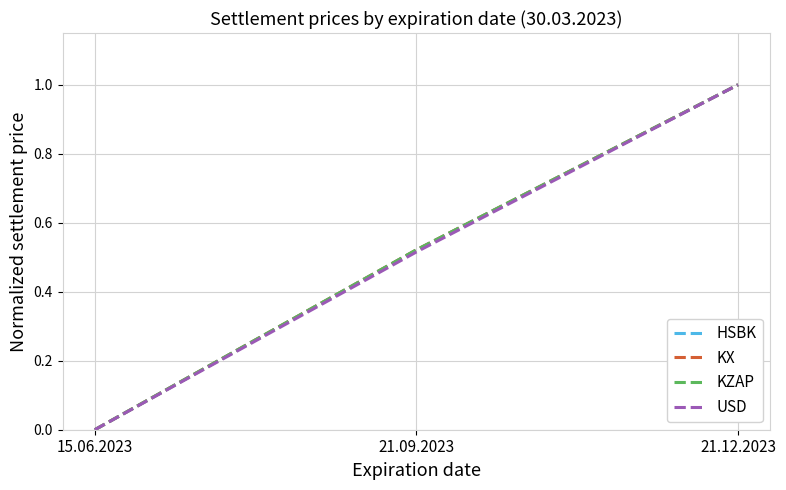

What position from the left is 21.12.2023?

3